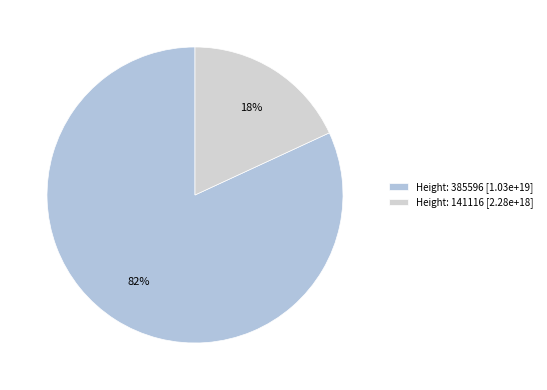

To the nearest percent, what is the difference between the Height: 385596 and Height: 141116 slice percentages?

64%